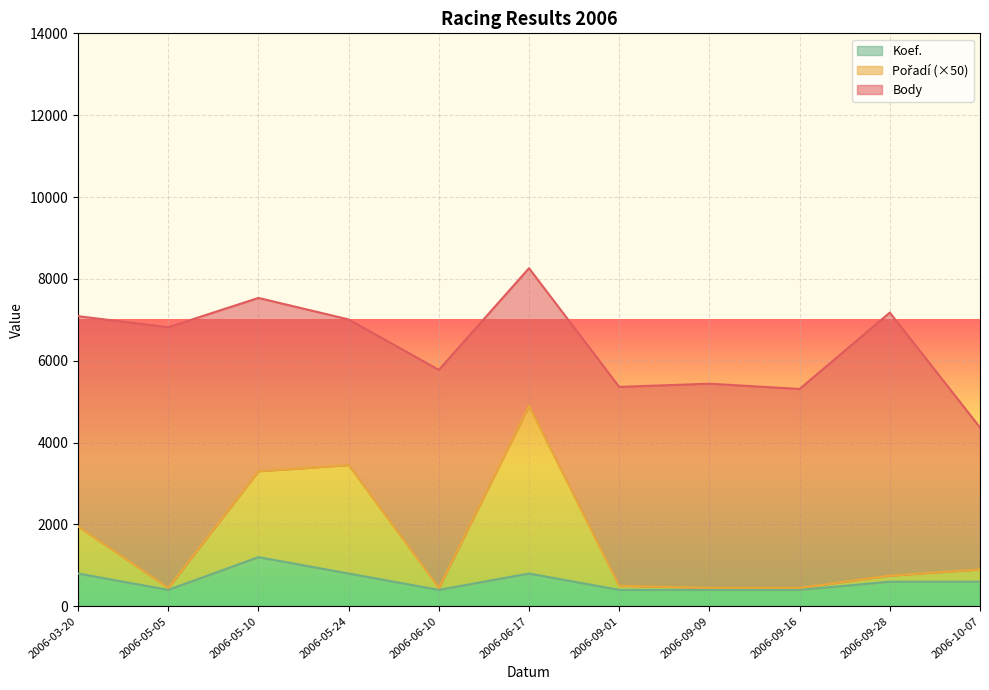

What is the lowest value of the Koef. series?

400